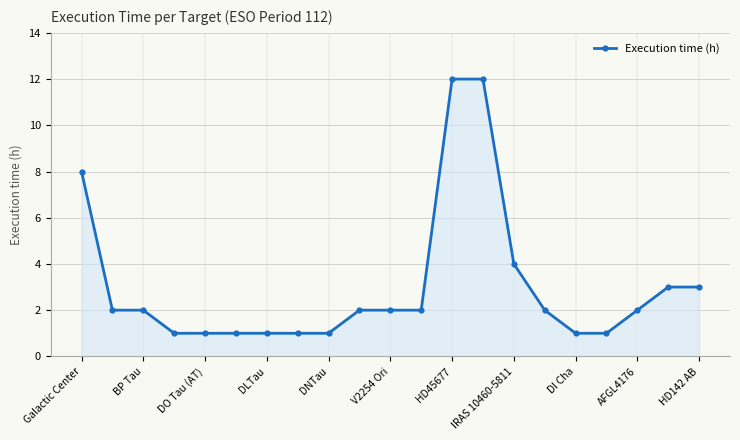

What is the average value?

3